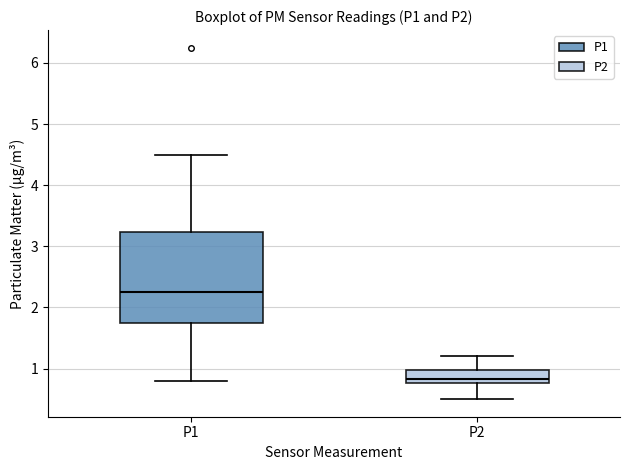

Where is the upper edge of the box for P2 on the y-axis? The values are not printed on the chart, so give them approximately, as read against the axis.

1.0